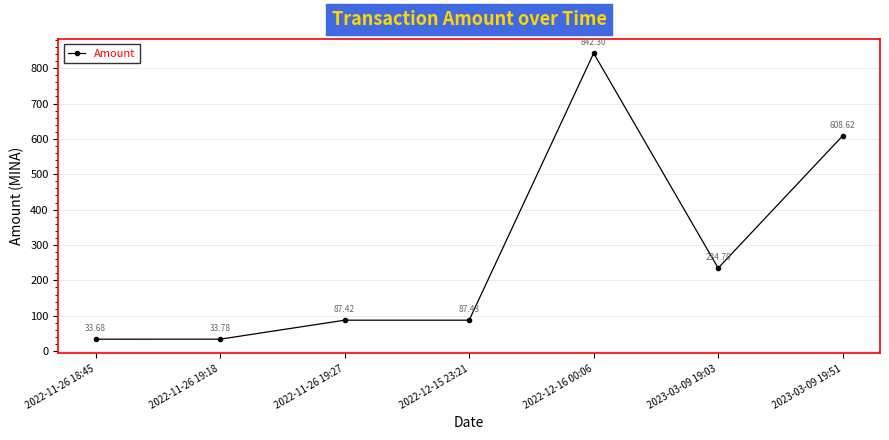

What is the sum of all values?

1927.9